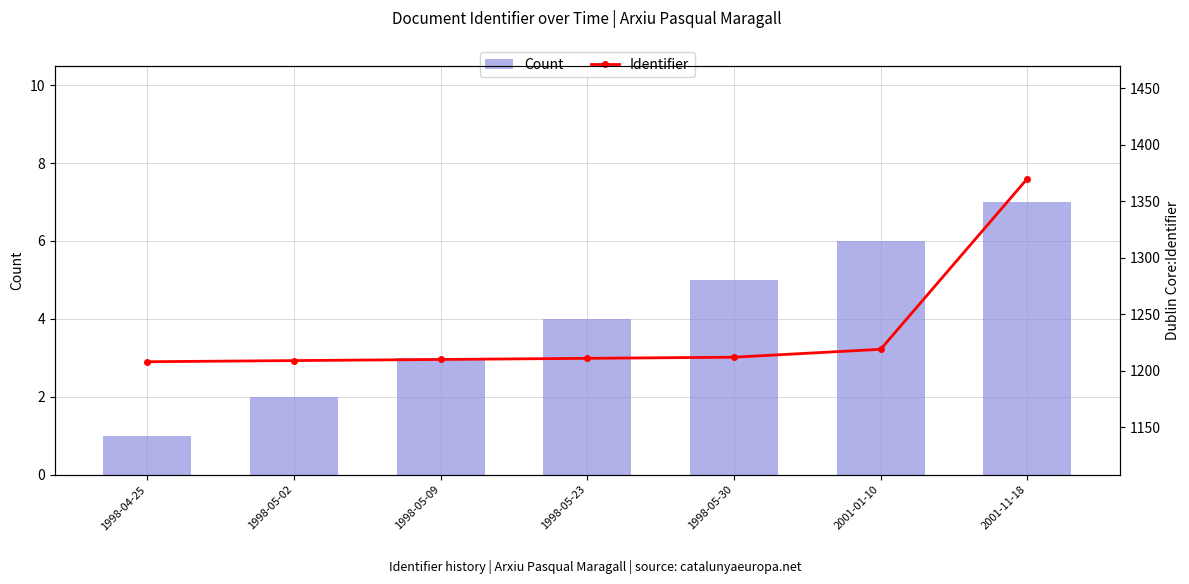

At which label does Count first exceed 4?

1998-05-30